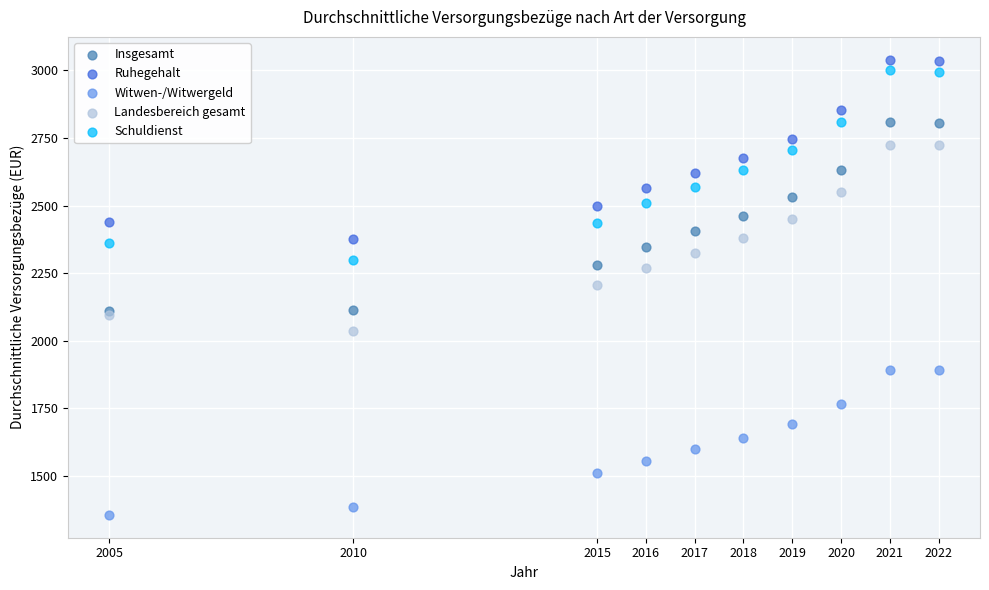

Which series reaches the maximum Y coordinate?

Ruhegehalt